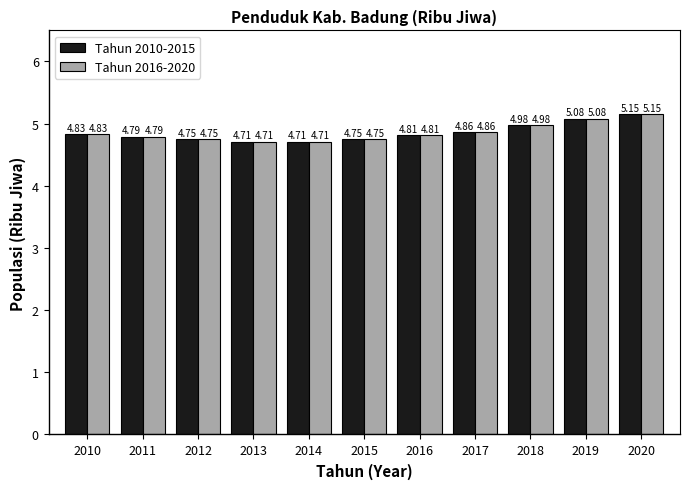

What is the total value across all series at 2012?

9.5